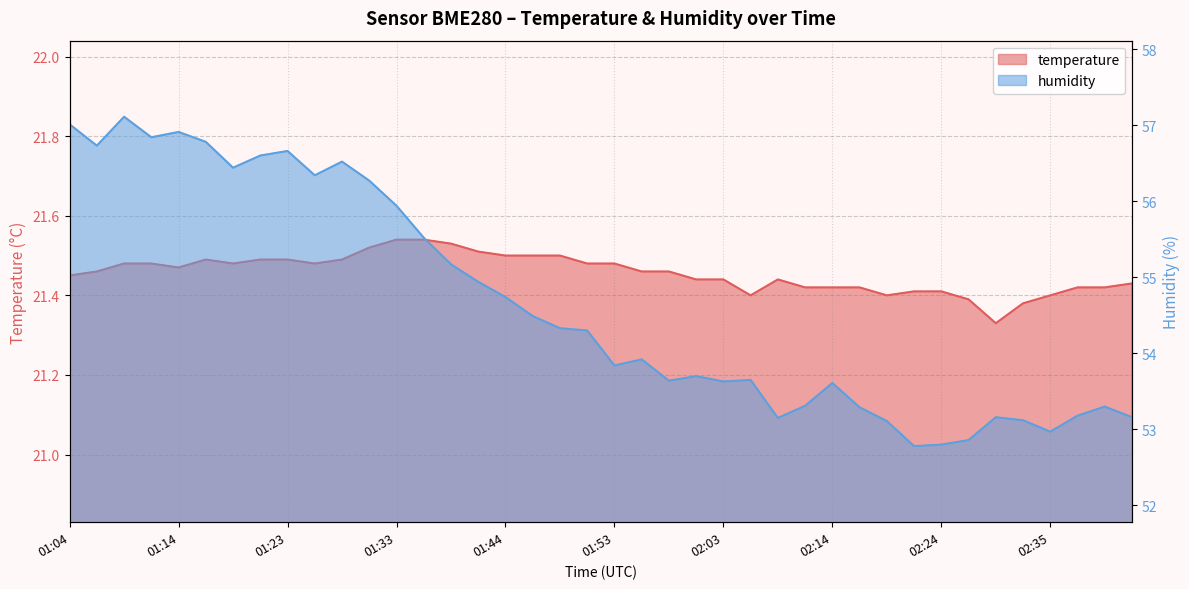

What is the label of the 15th point from the right?

02:06